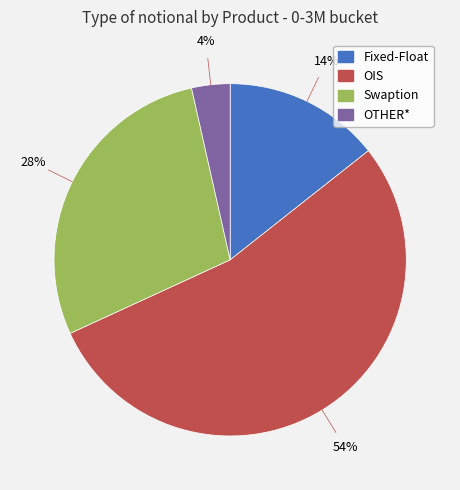

Count the number of slices in the pie.

4